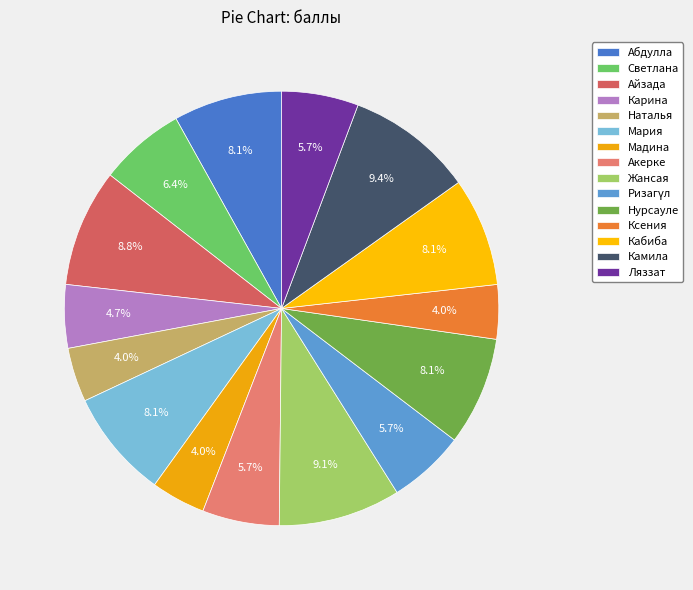

Does any single category account for the majority?

No